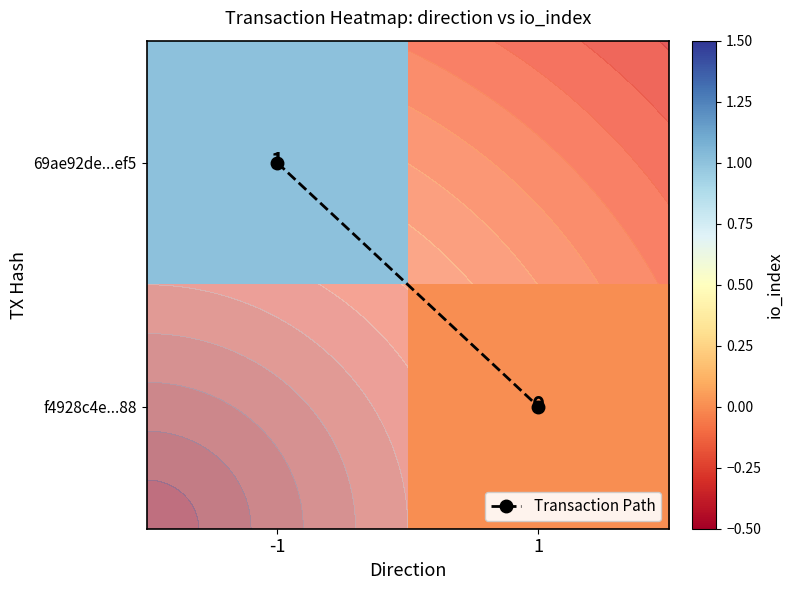

What is the sum of the Transaction Path values at -1 and 1?

1.0